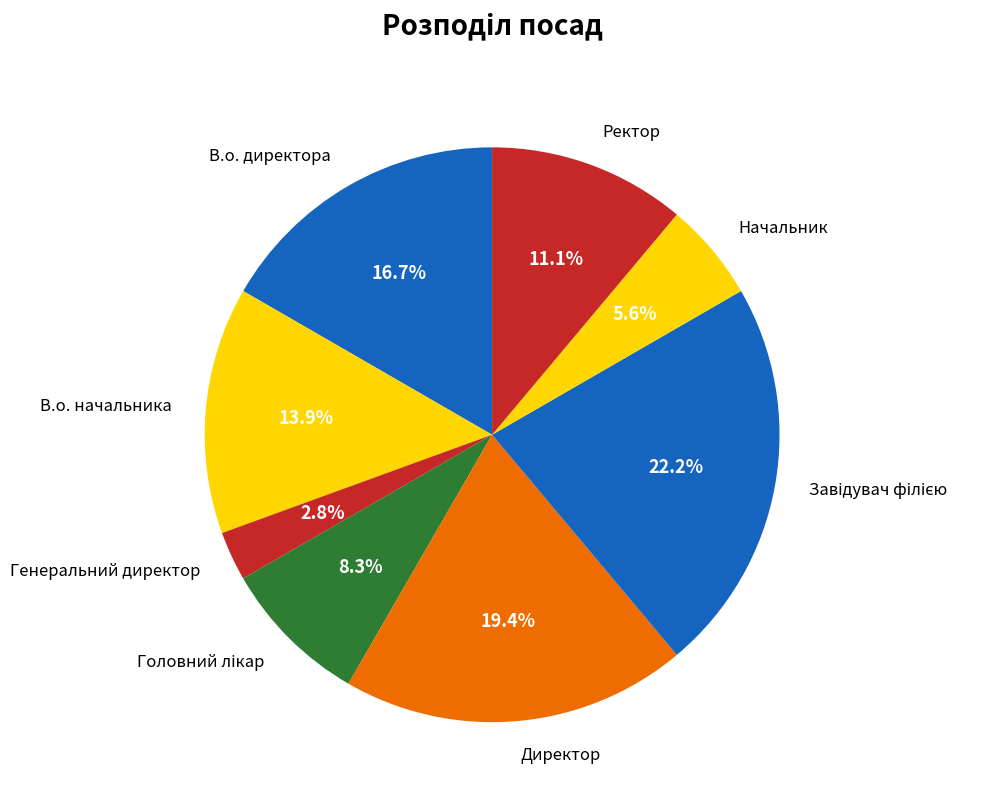

The В.о. начальника slice represents 21% of the pie. True or false?

False